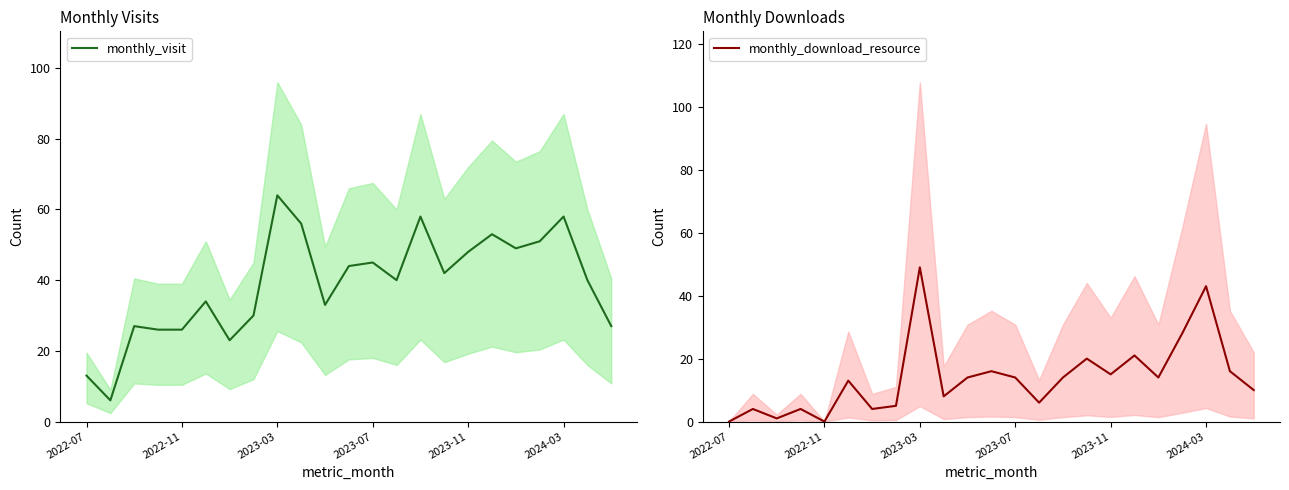

Does the chart have visible grid lines?

No